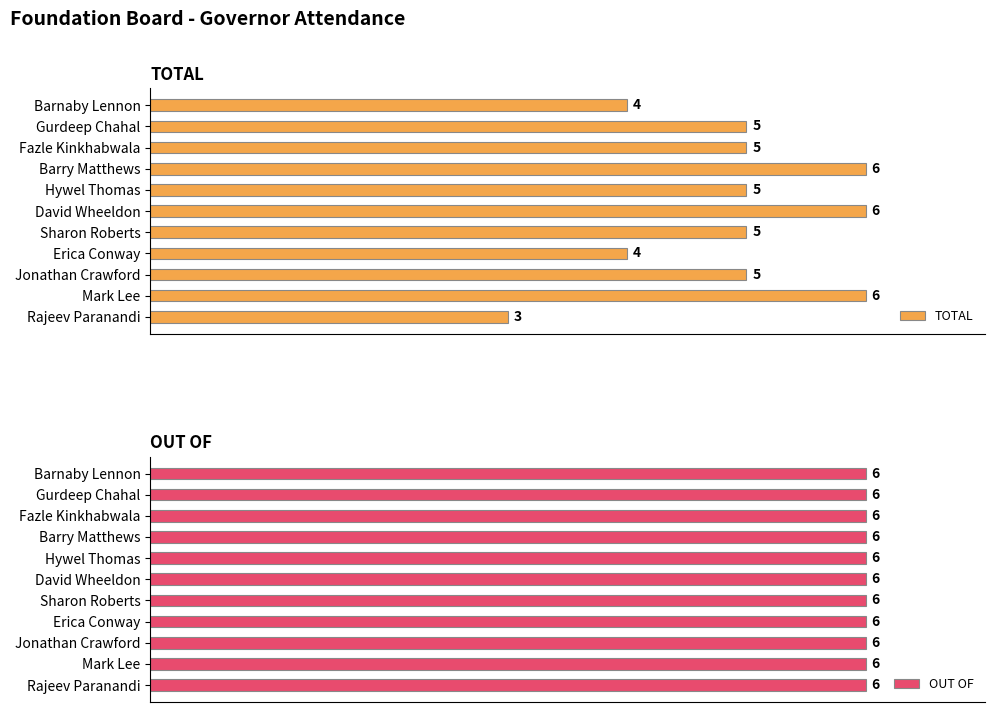

At which label does TOTAL reach its minimum?

Rajeev Paranandi